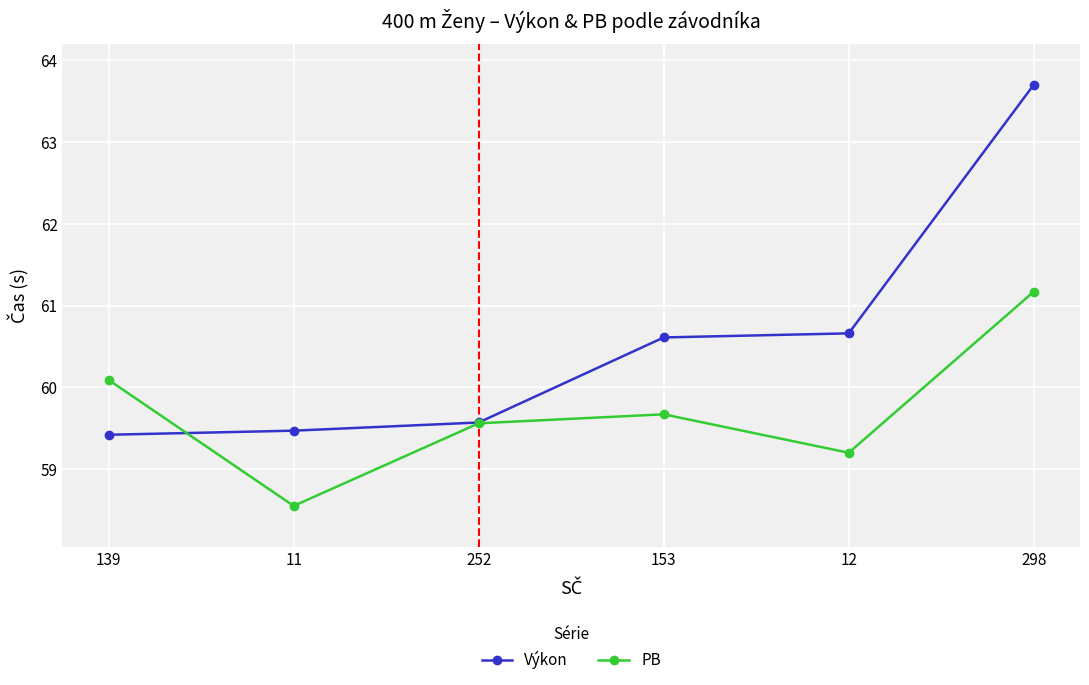

Which series has the largest range (max minus min)?

Výkon